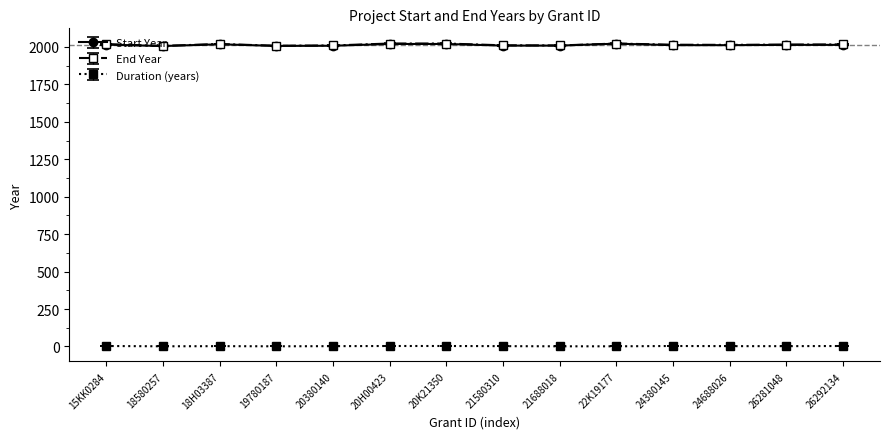

True or false: Start Year and End Year intersect in this chart.

False